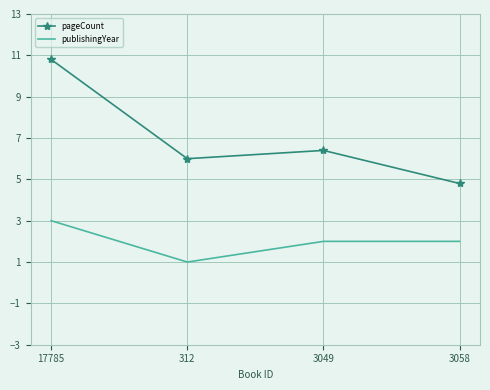

Which series has the widest spread of values?

pageCount